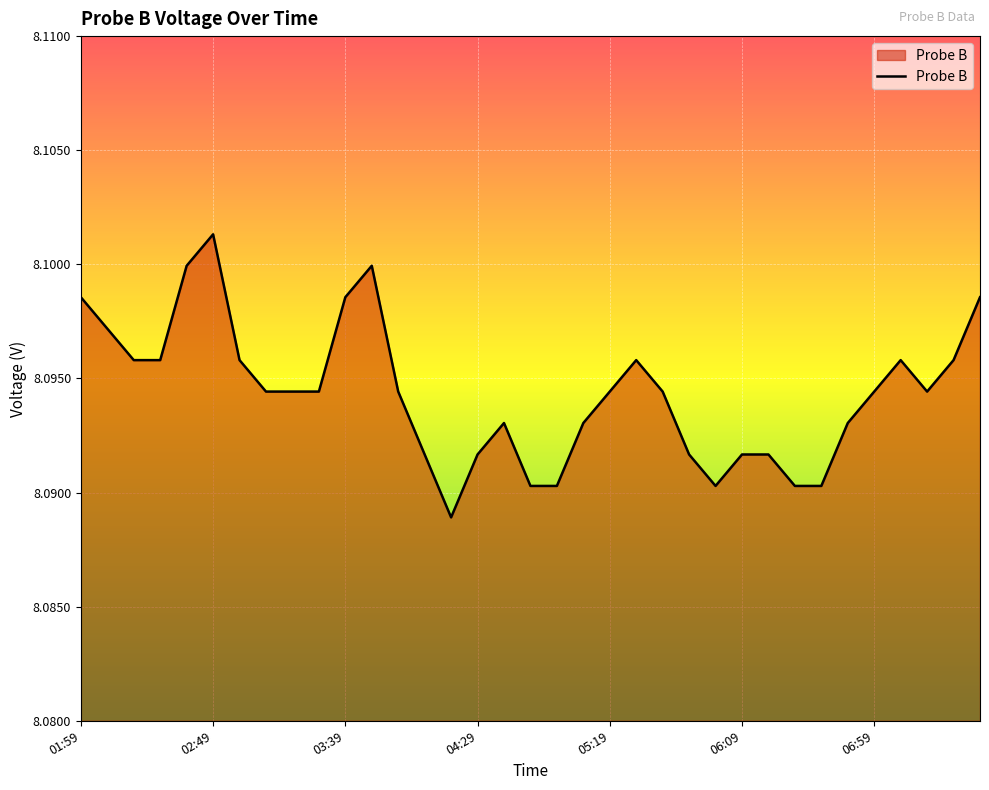

How many lines are shown in the chart?

1